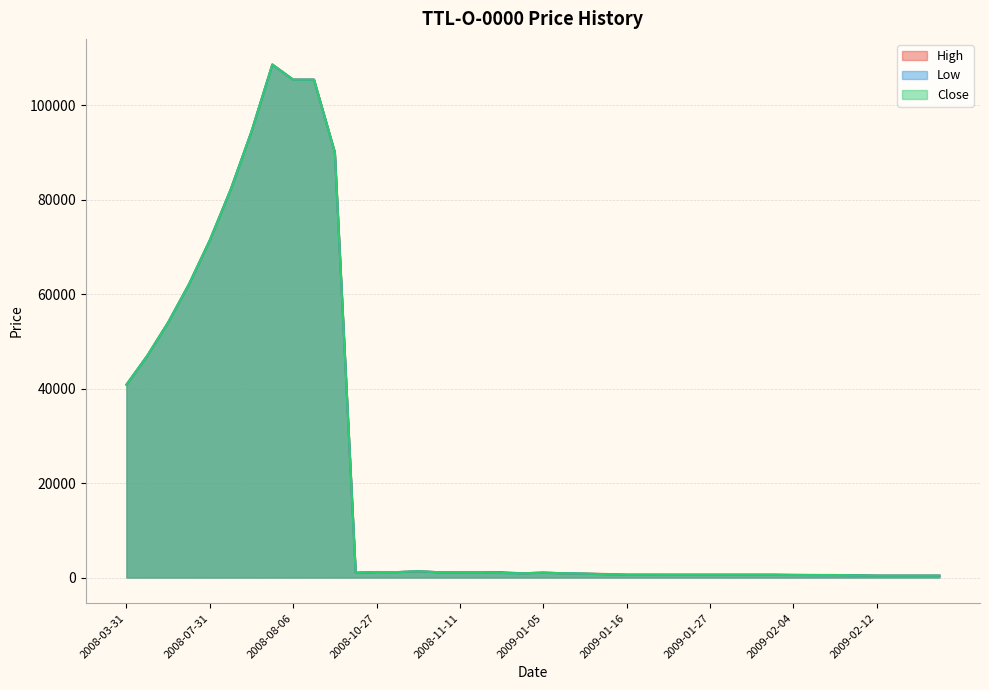

How many lines are shown in the chart?

3